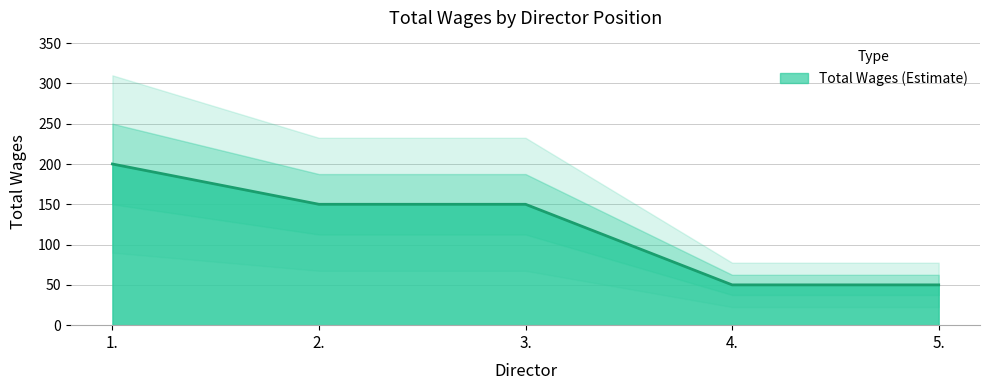

How many distinct data groups are displayed?

1